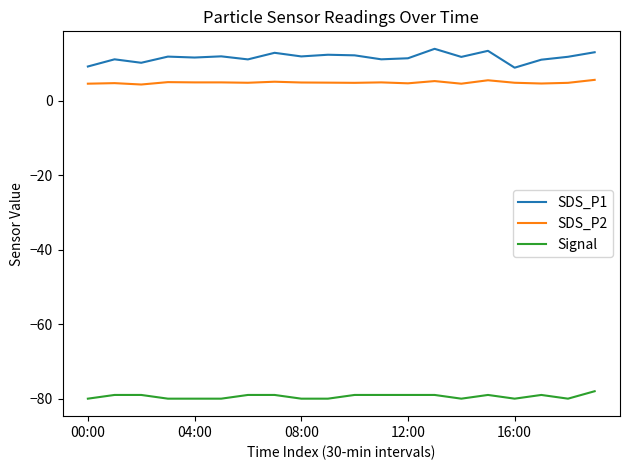

What is the smallest value displayed?

-80.0